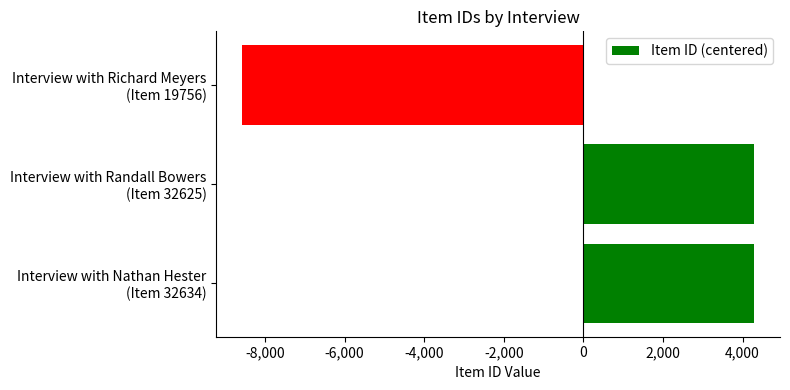

What is the difference between the maximum and minimum values?

12878.0